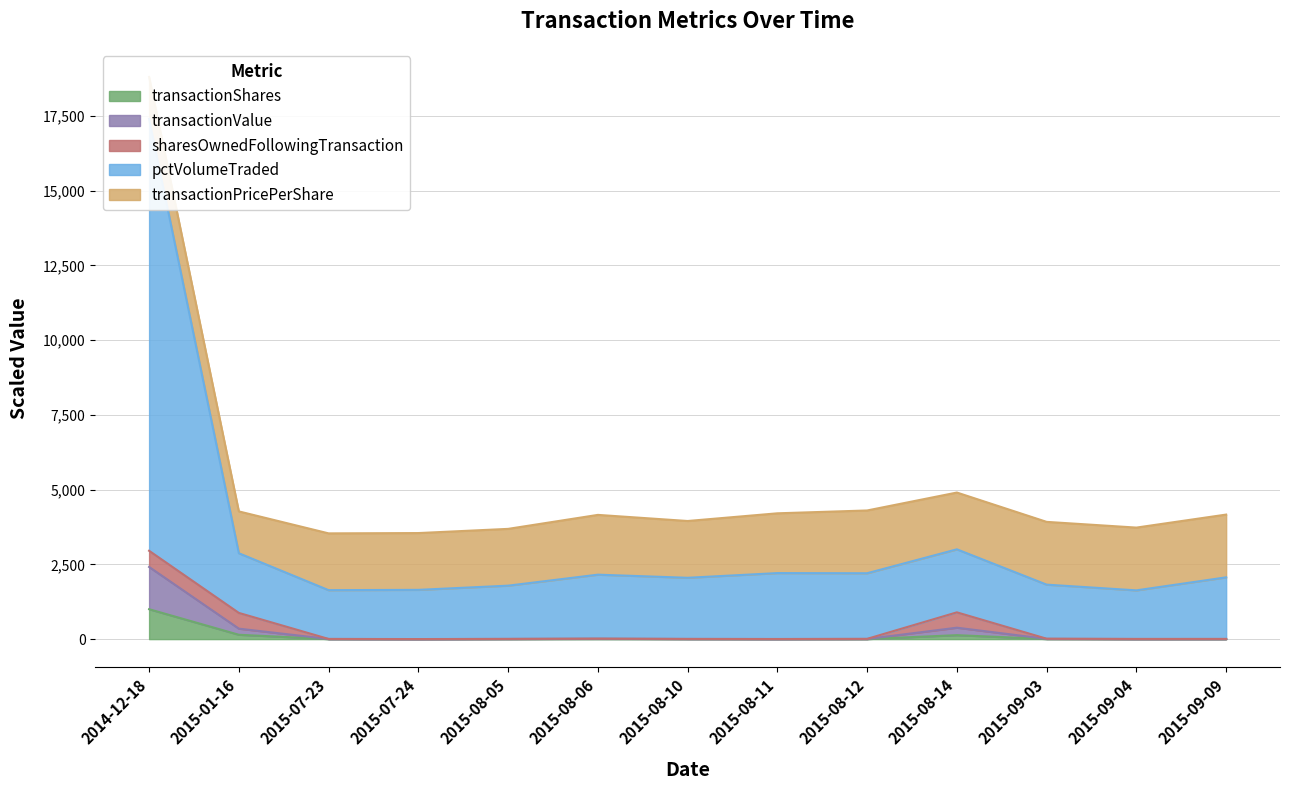

At which label does transactionShares reach its peak?

2014-12-18